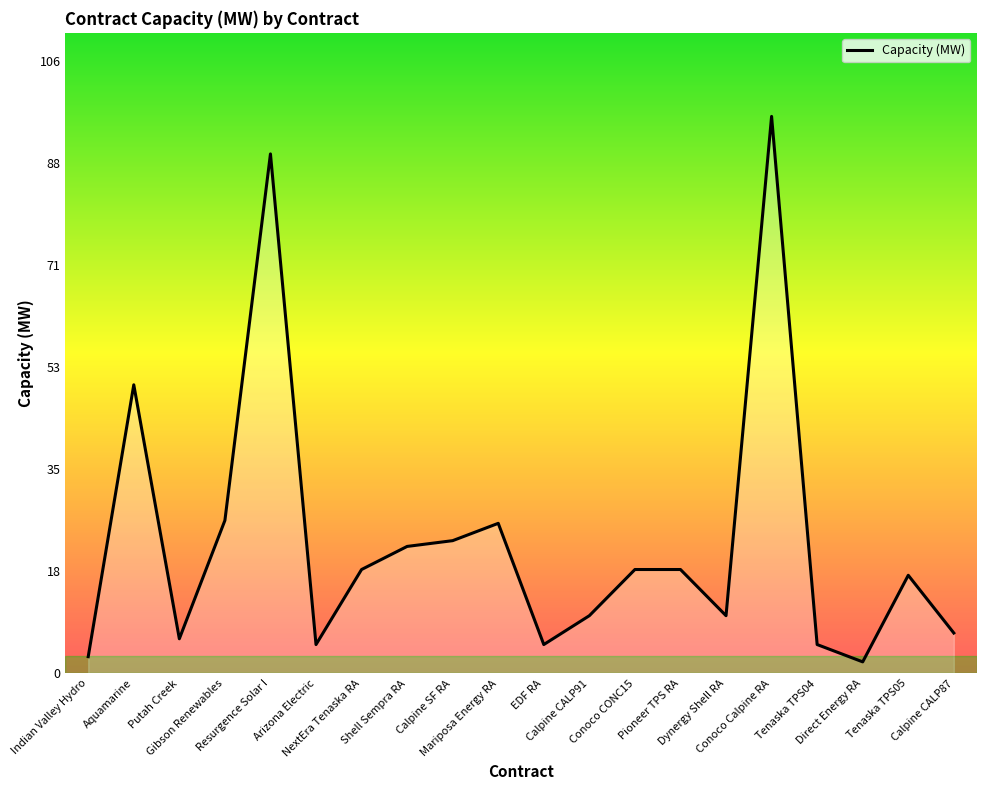

True or false: the data shows 10.0 at Dynergy Shell RA.

True